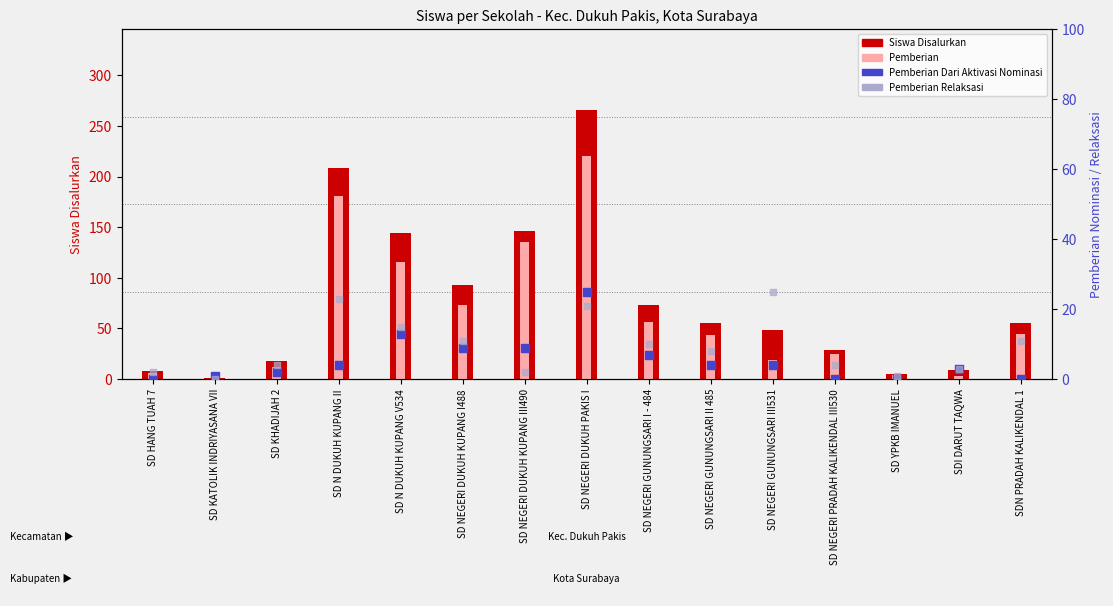

Which series has the largest total across all categories?

Siswa Disalurkan